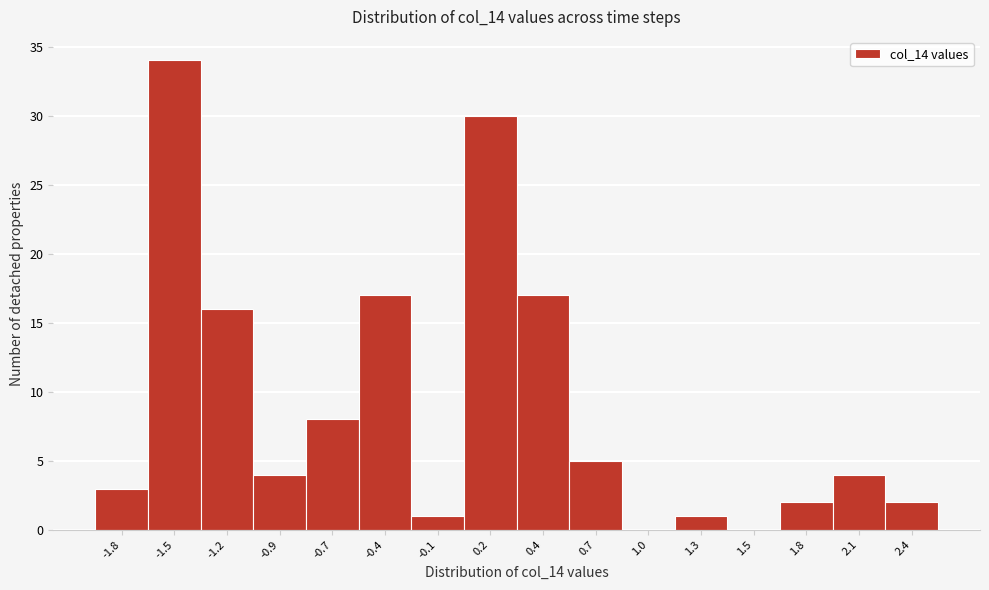

Reading left to right, transcribe this chart: for each bar, give the range it covers on the x-axis and its height. Neither the bar edges nor the heights are printed on the chart, so give them approximately, as read against the axes.

-1.900 to -1.625: 3
-1.625 to -1.350: 34
-1.350 to -1.075: 16
-1.075 to -0.800: 4
-0.800 to -0.525: 8
-0.525 to -0.250: 17
-0.250 to 0.025: 1
0.025 to 0.300: 30
0.300 to 0.575: 17
0.575 to 0.850: 5
0.850 to 1.125: 0
1.125 to 1.400: 1
1.400 to 1.675: 0
1.675 to 1.950: 2
1.950 to 2.225: 4
2.225 to 2.500: 2